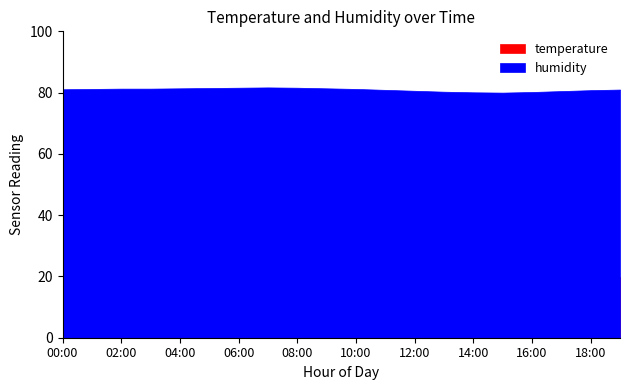

Which series has the largest total across all categories?

humidity